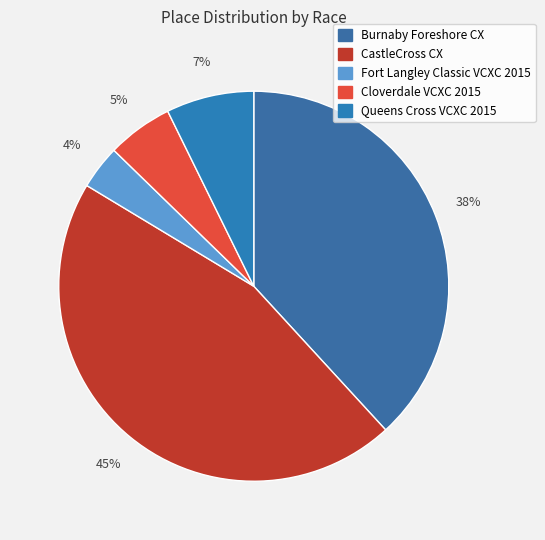

Count the number of slices in the pie.

5